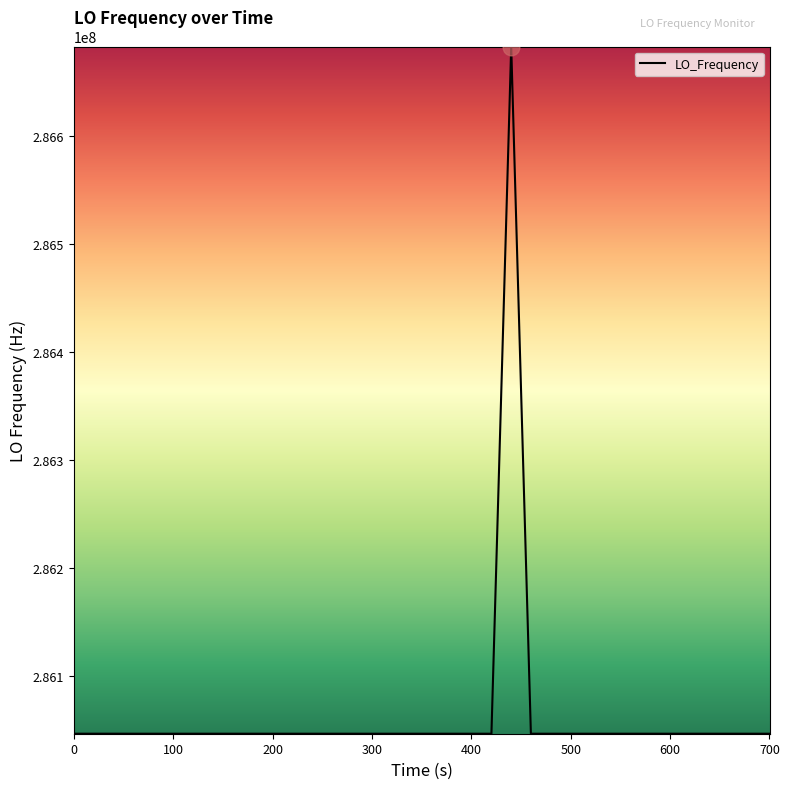

What is the minimum value shown in the chart?

286046996.5